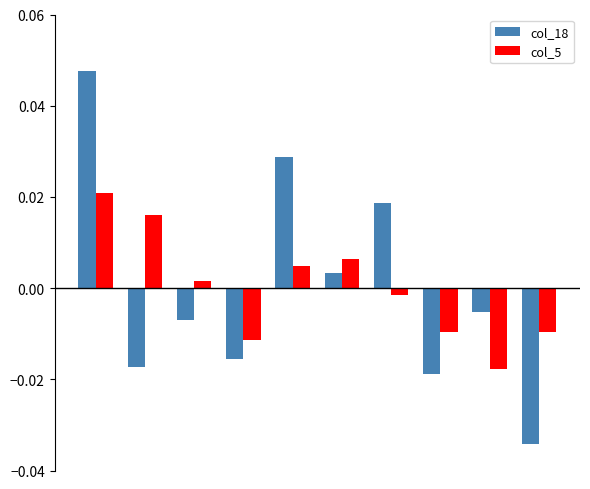

Rank the series by their maximum value, from lowest to highest.

col_5, col_18